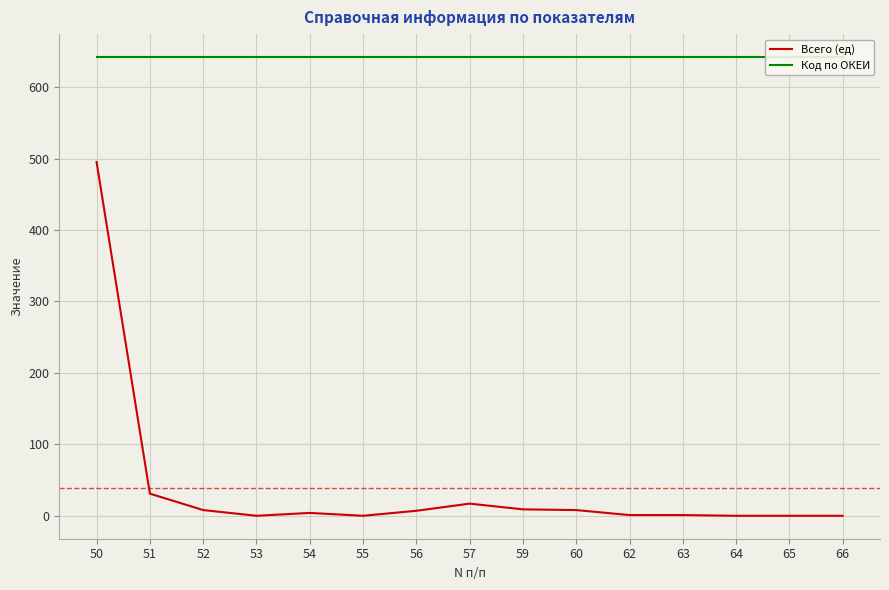

What is the value of the Всего (ед) point at the 11th from the left?

1